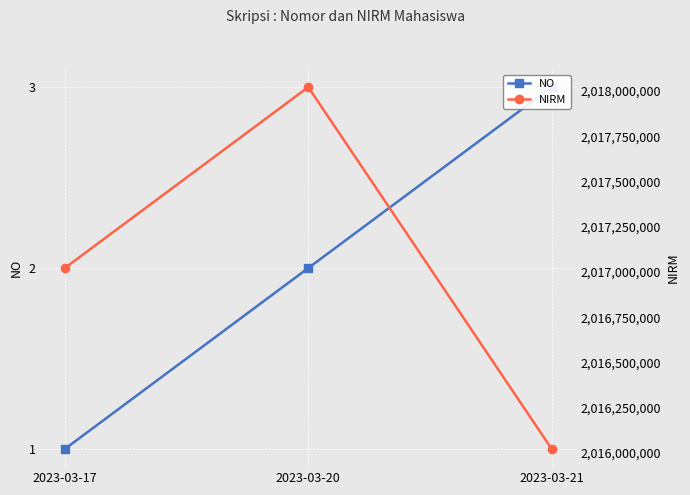

How many values in the NO series exceed 2?

1